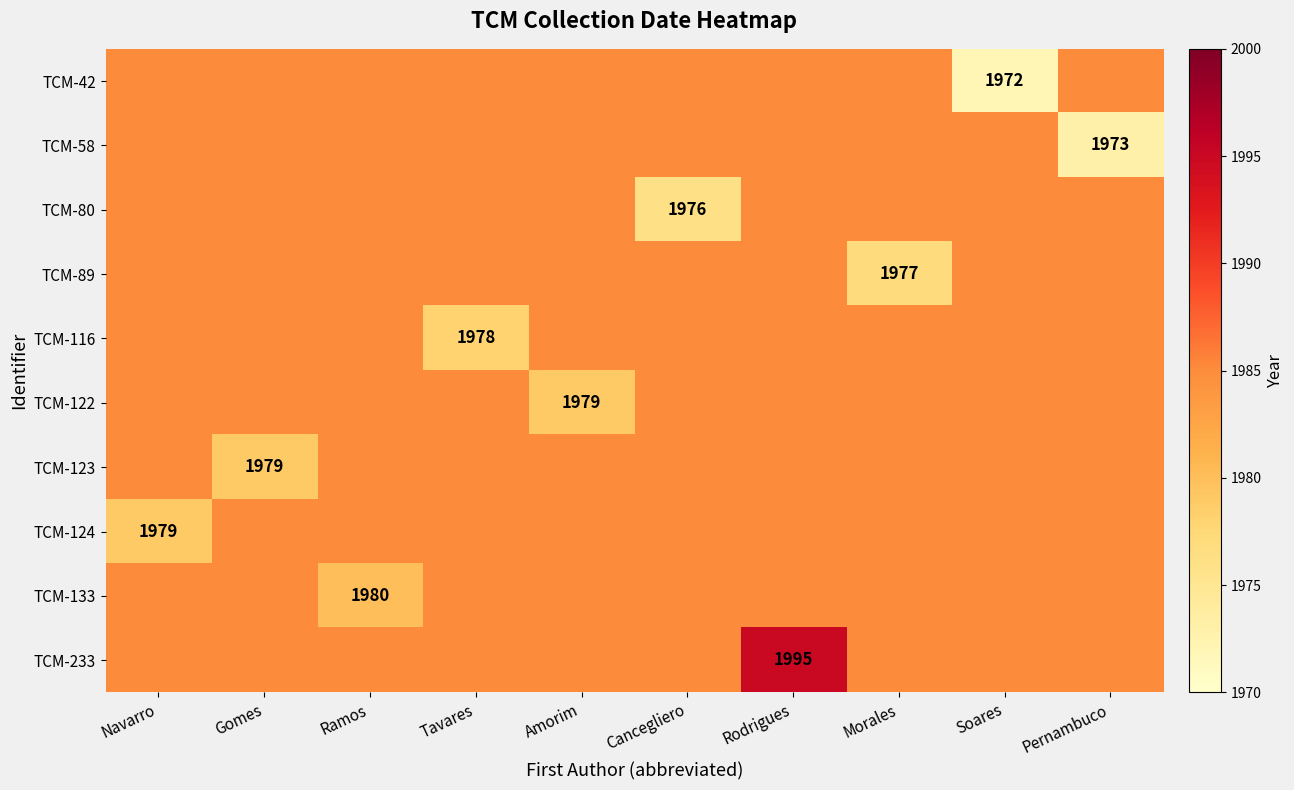

At Tavares, list the series in order from smallest to largest.

TCM-116, TCM-42, TCM-58, TCM-80, TCM-89, TCM-122, TCM-123, TCM-124, TCM-133, TCM-233